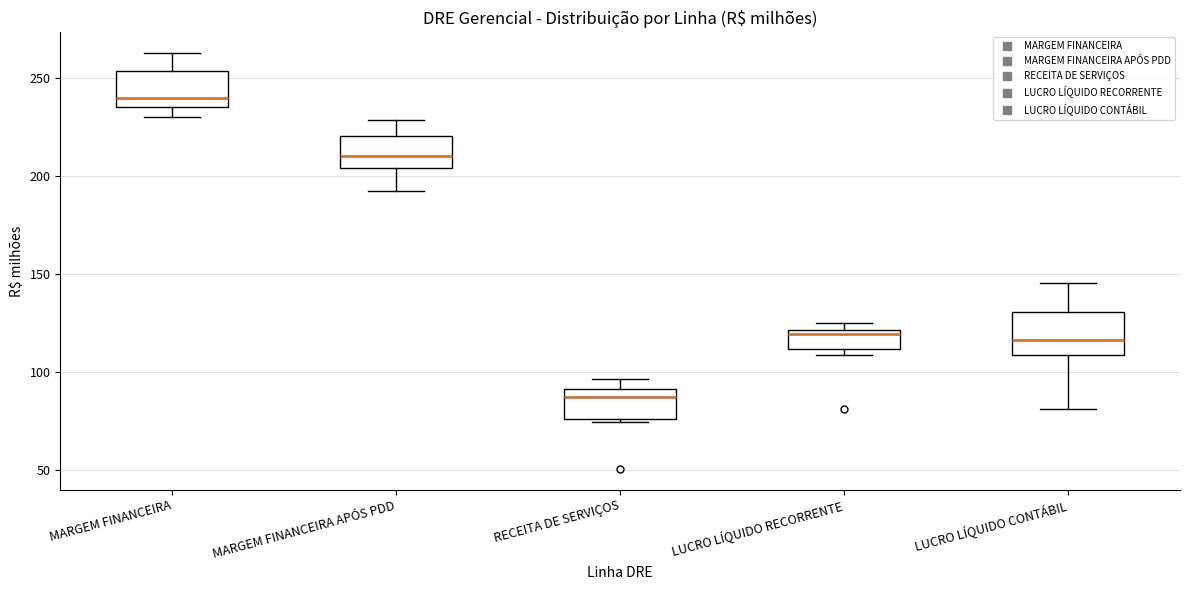

Where is the upper edge of the box for RECEITA DE SERVIÇOS on the y-axis? The values are not printed on the chart, so give them approximately, as read against the axis.

90